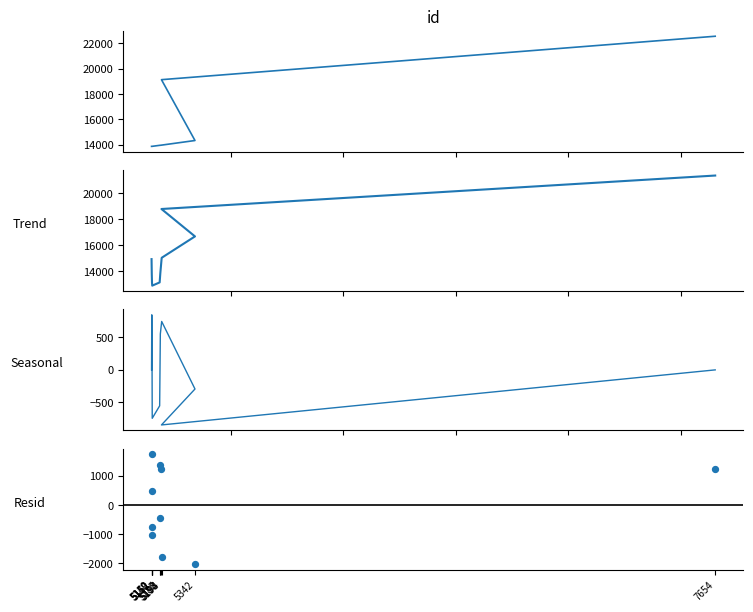

Which series reaches the maximum Y coordinate?

id